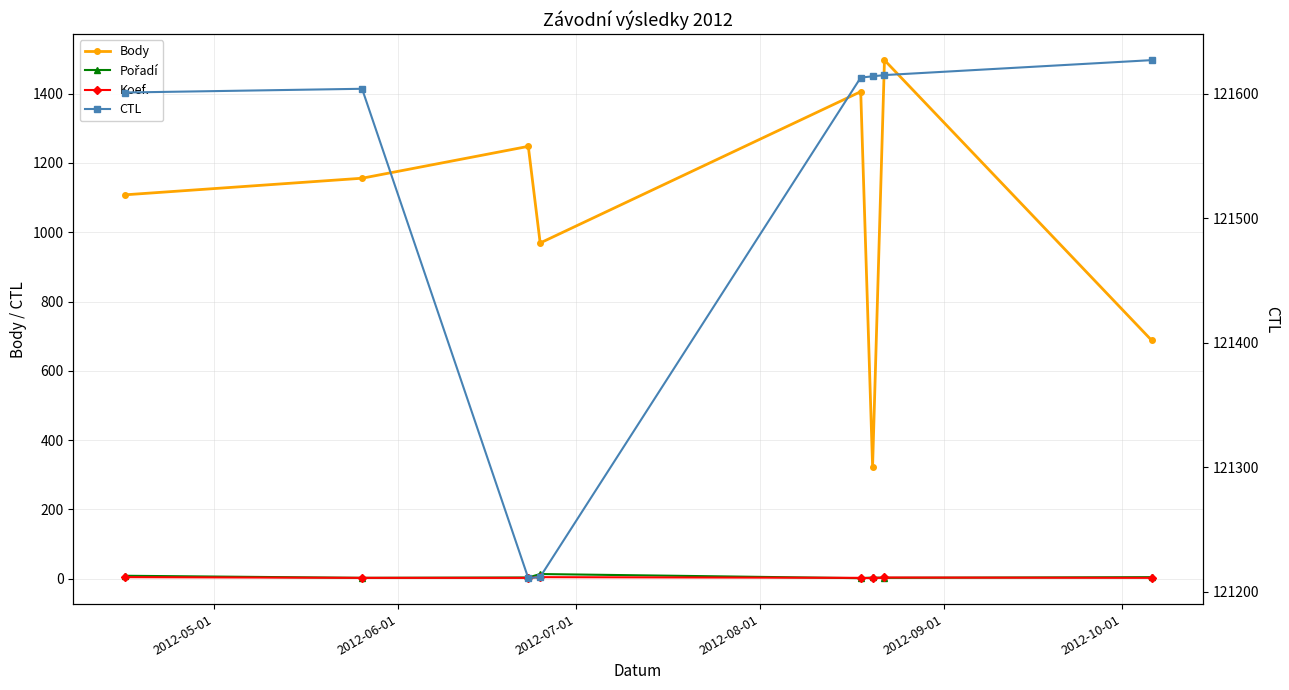

Reading right to left, what are all the values shown in this chart?

Body: 688	1497	323	1406	969	1248	1156	1108
Pořadí: 4	2	3	1	13	3	2	8
Koef.: 2	3	1	2	4	2	2	4
CTL: 121627	121615	121614	121613	121212	121211	121604	121601